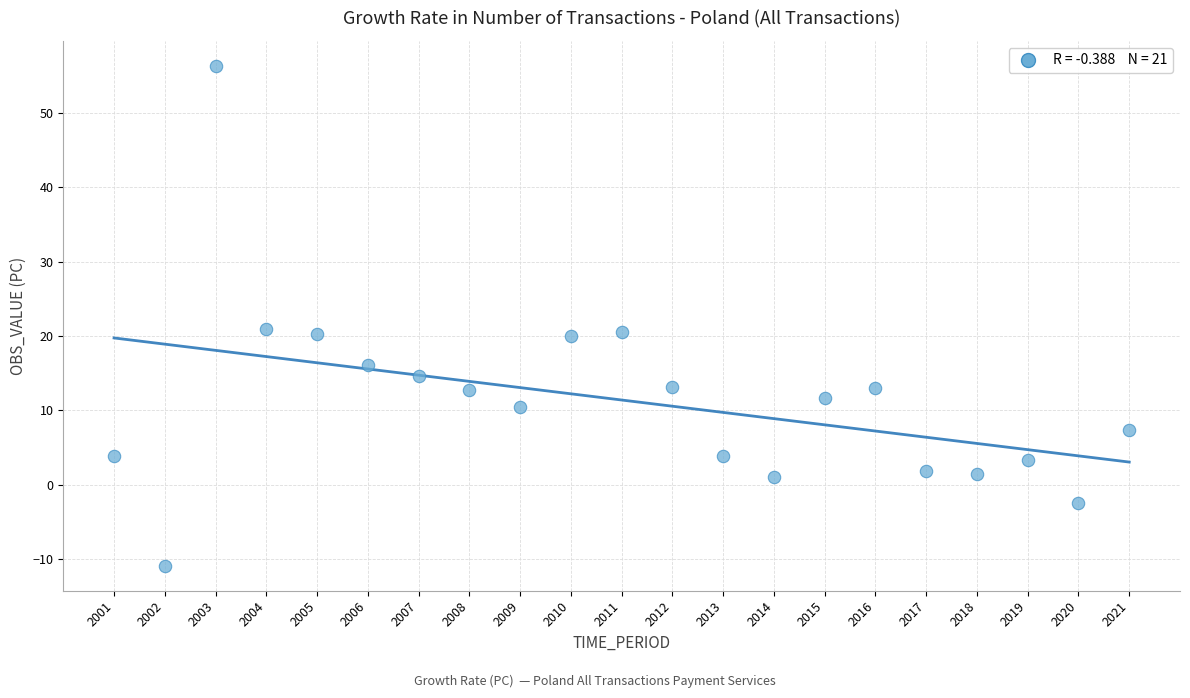

What is the range of Y values (max minus min)?

67.3